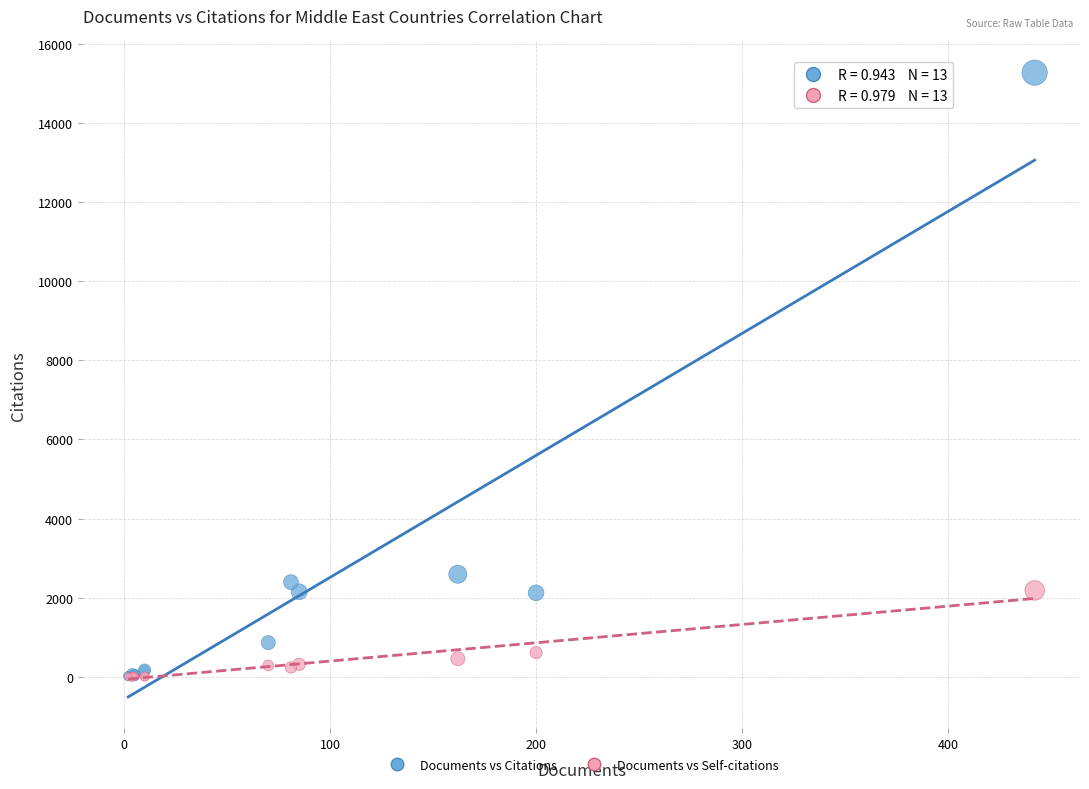

Which series has the widest spread of Y values?

Documents vs Citations